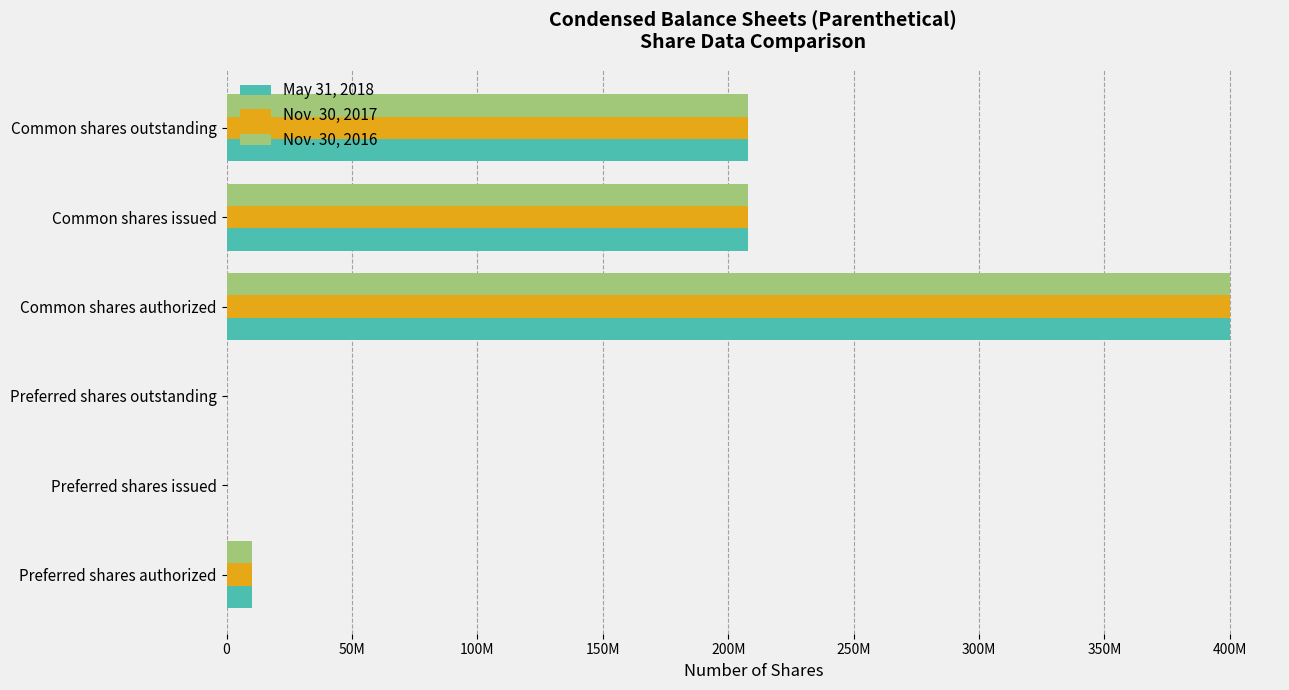

What is the average value of the Nov. 30, 2016 series?

137612445